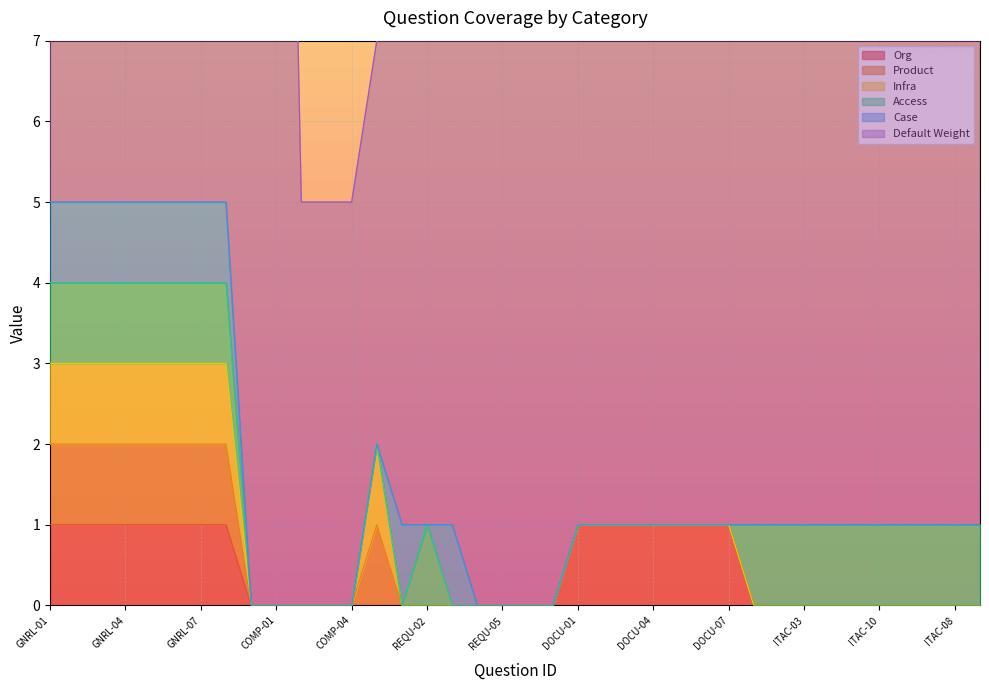

How many lines are shown in the chart?

6